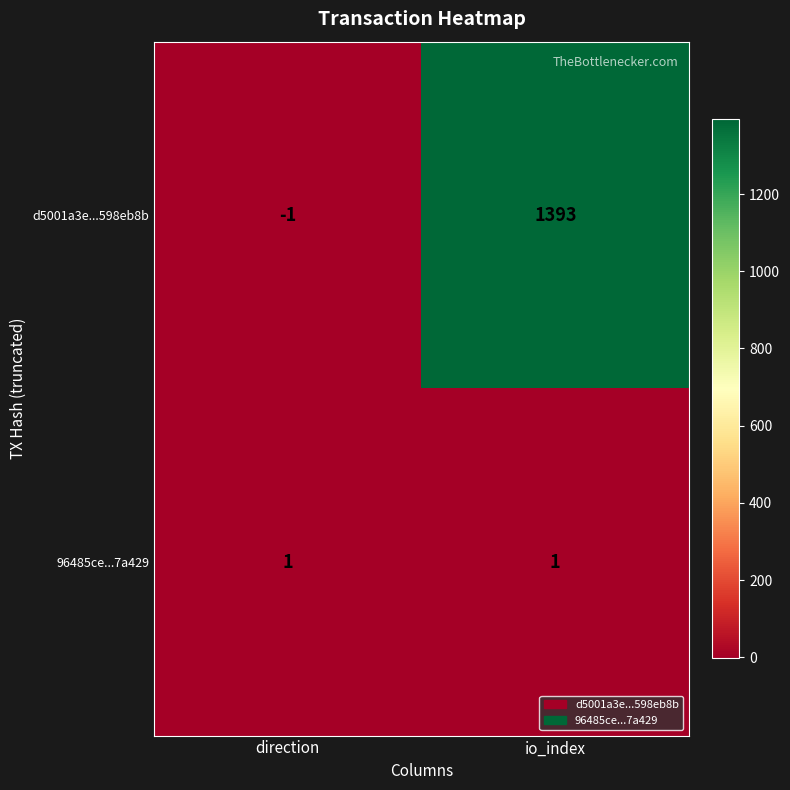

Between direction and io_index, which series saw the biggest shift?

d5001a3e...598eb8b